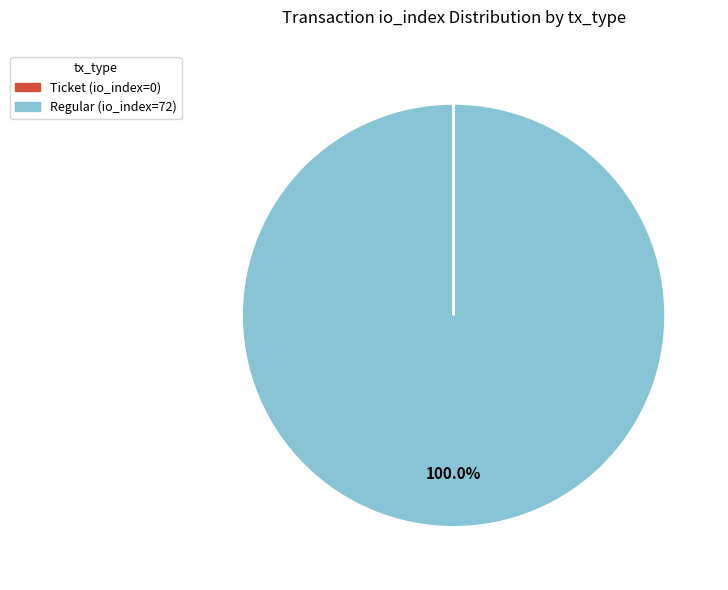

Which slice is the largest?

Regular (io_index=72)